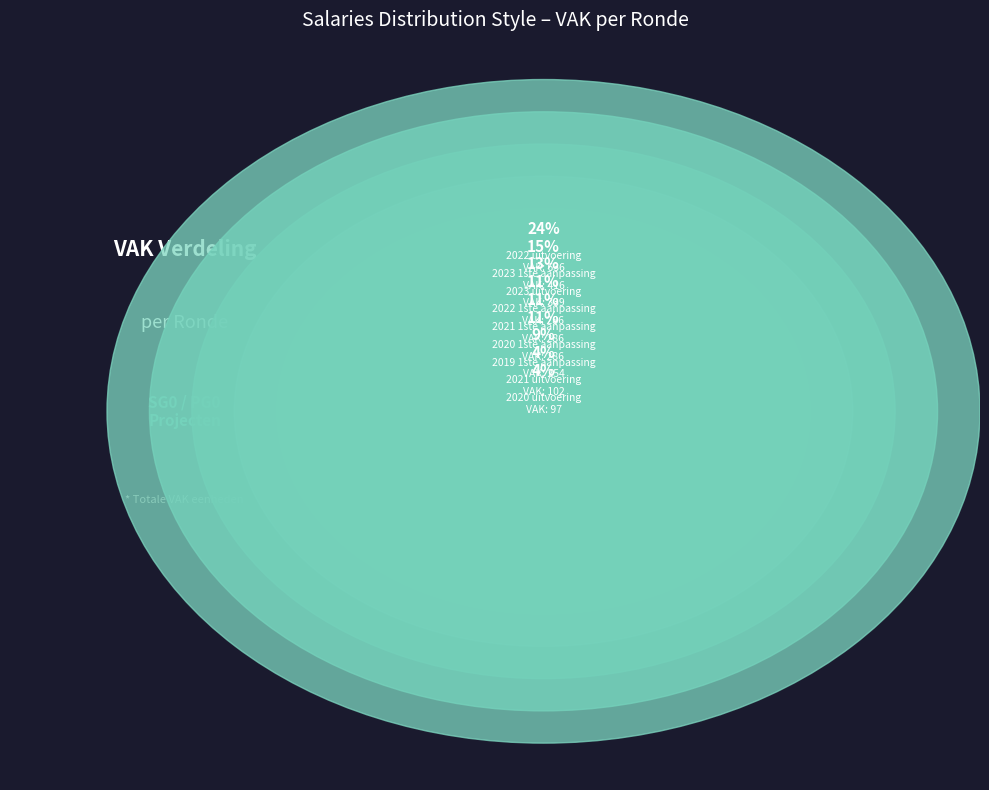

To the nearest percent, what is the combined percentage of 2023 1ste aanpassing and 2021 uitvoering?

19%